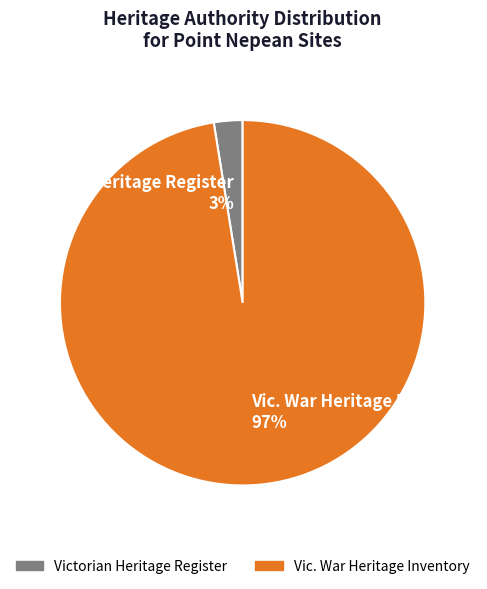

Is there a majority slice in this chart?

Yes